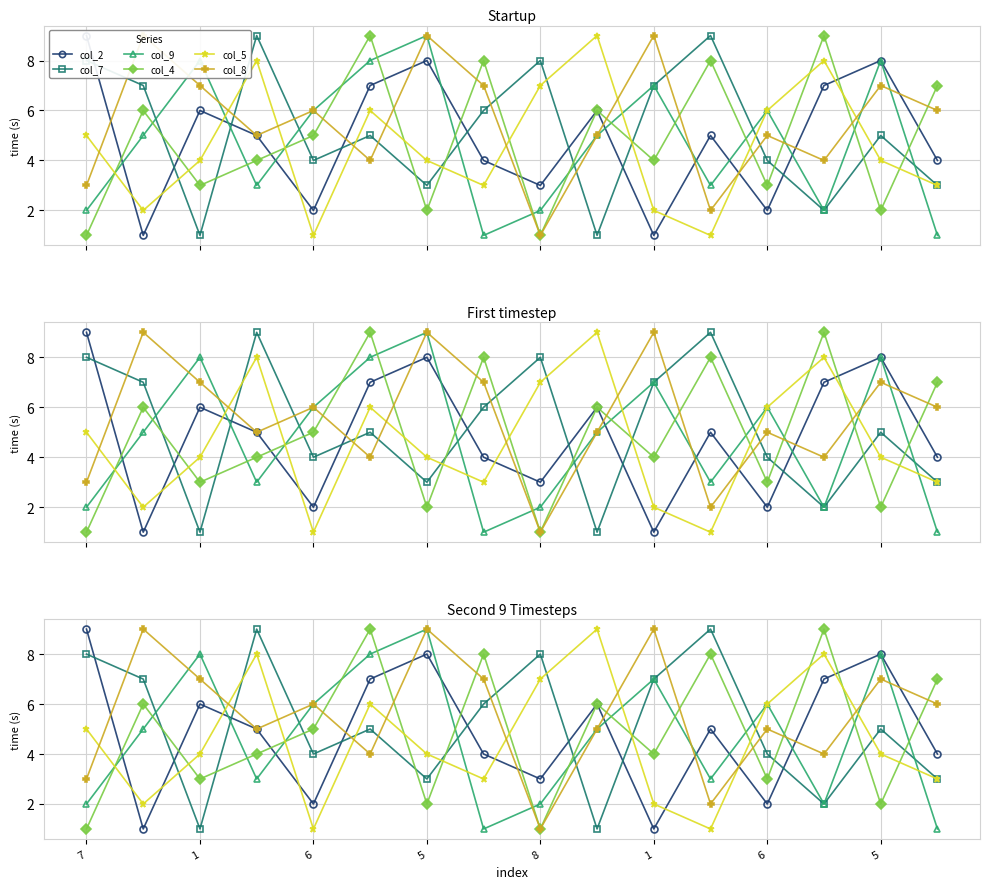

At how many categories does at least one series exceed 8?

9